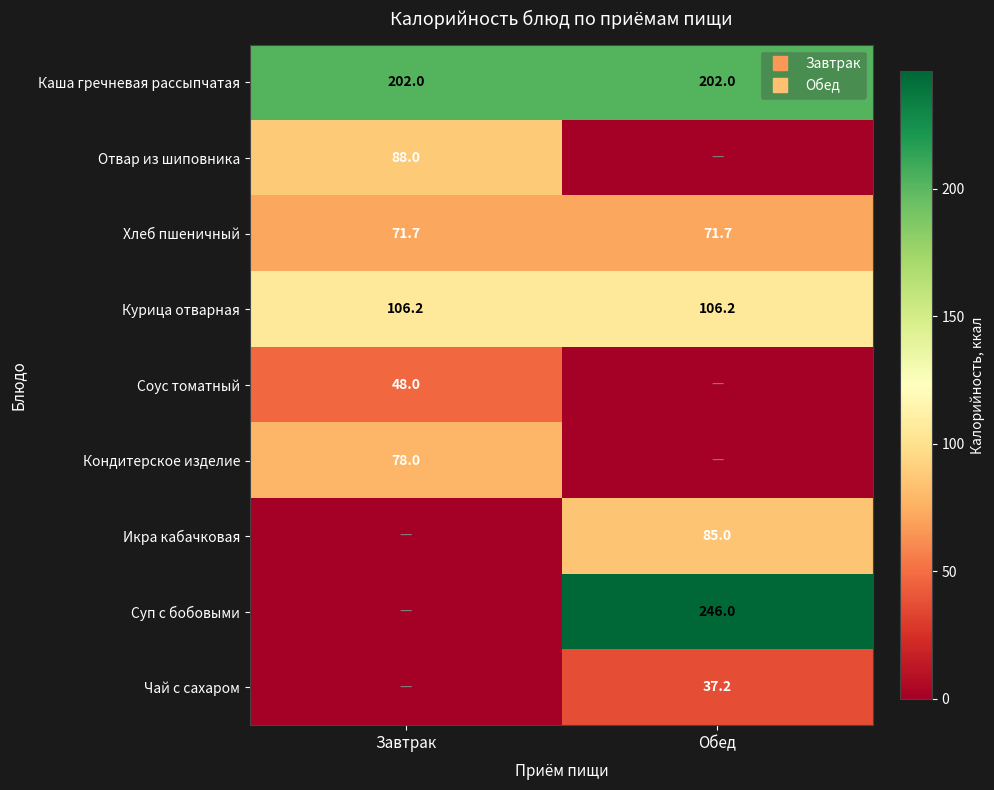

Between Завтрак and Обед, which is larger?

Завтрак